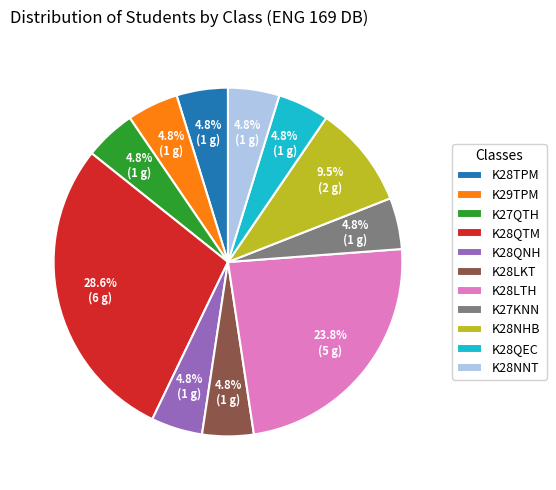

How many slices are in this pie chart?

11